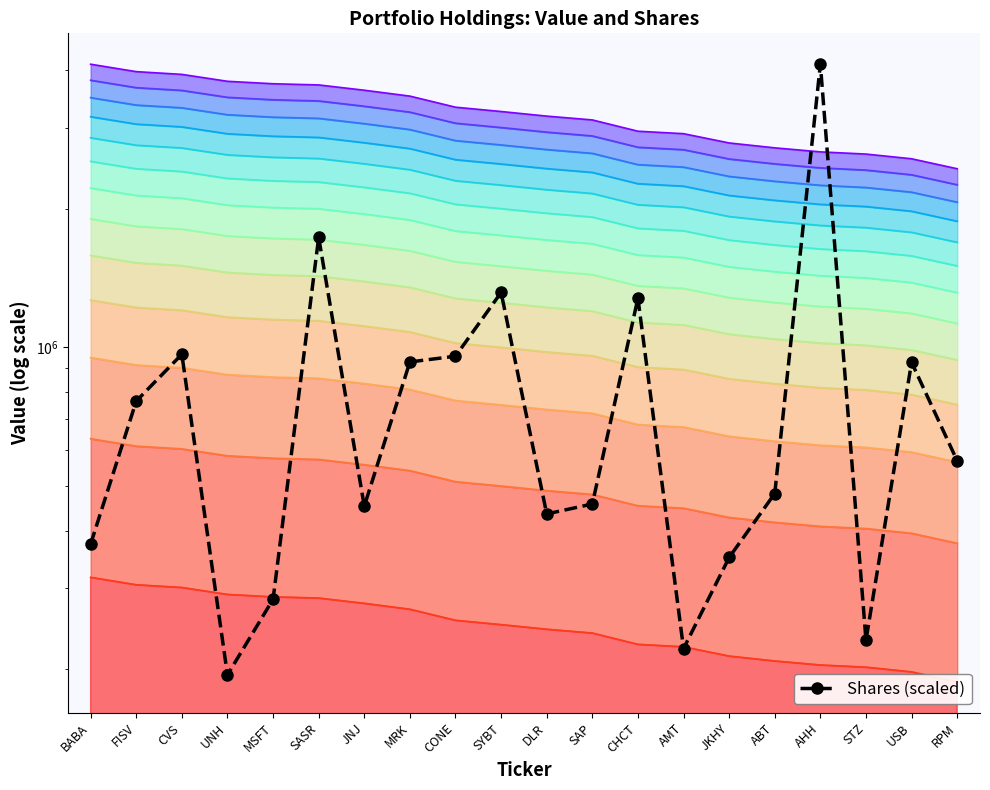

Does the chart have visible grid lines?

No